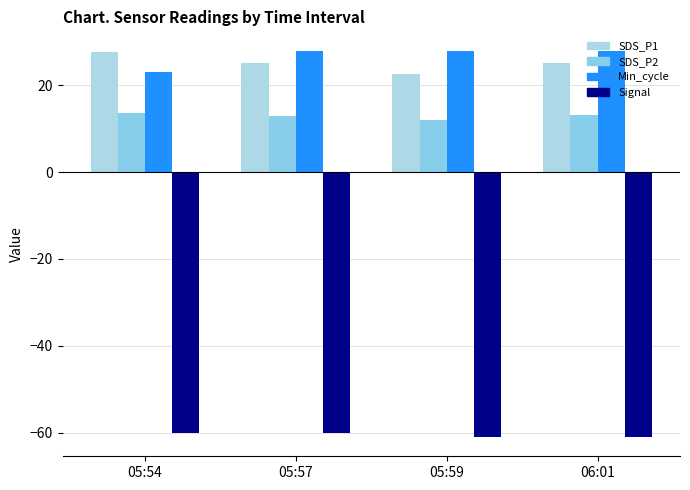

What is the sum of all SDS_P1 values?

100.8